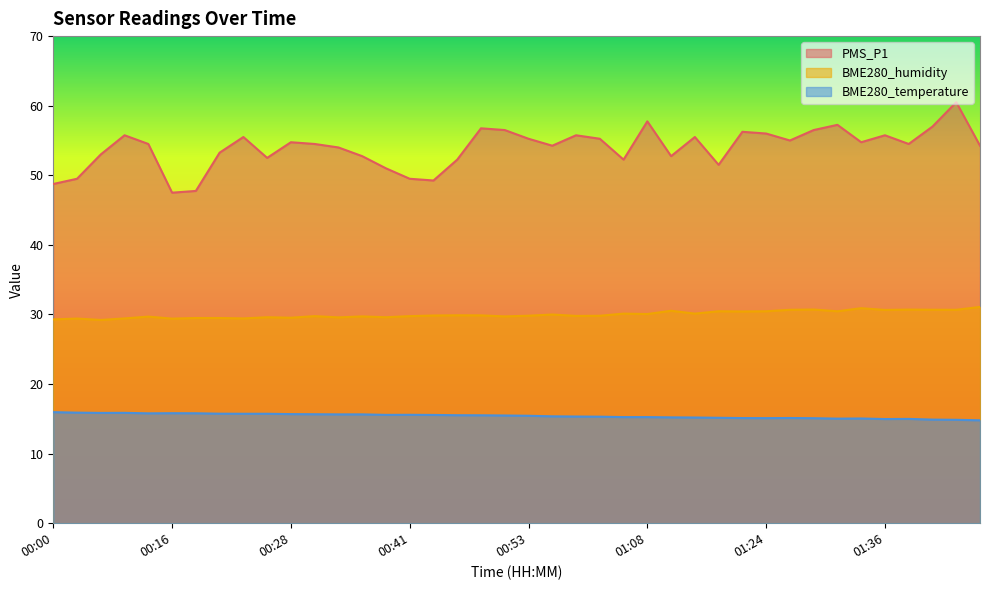

What is the smallest value displayed?

14.8